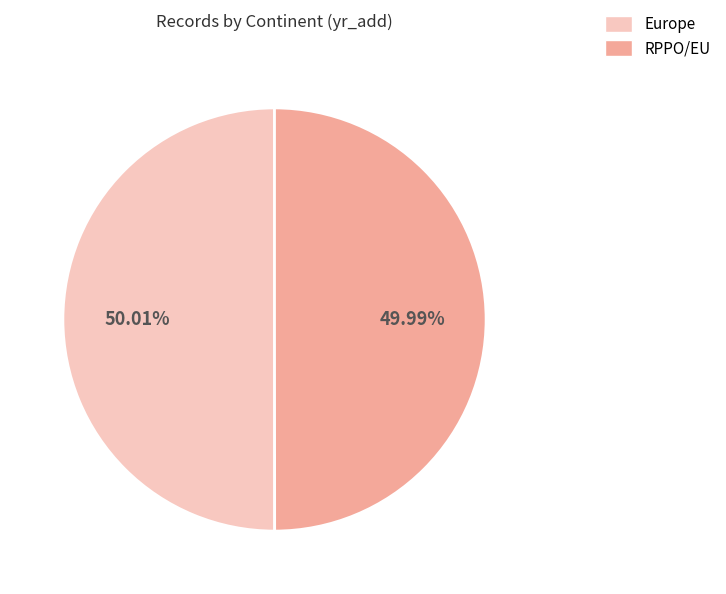

What is the ratio of the value at Europe to the value at RPPO/EU?

1.0